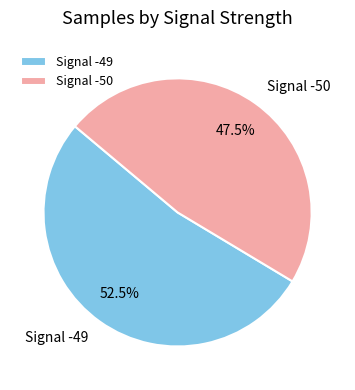

To the nearest percent, what is the average slice percentage?

50%